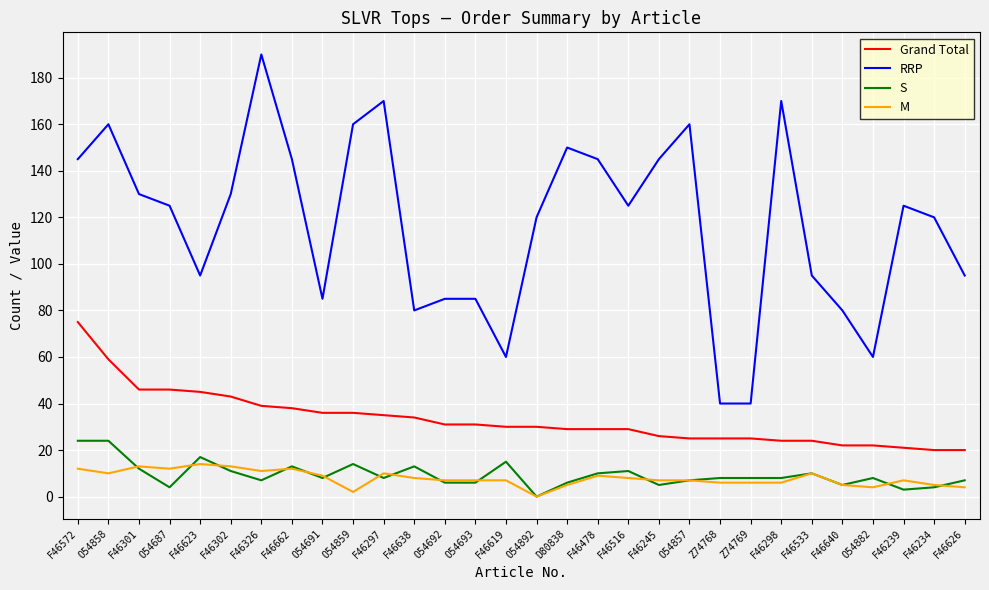

Reading left to right, what are all the values shown in this chart?

Grand Total: 75	59	46	46	45	43	39	38	36	36	35	34	31	31	30	30	29	29	29	26	25	25	25	24	24	22	22	21	20	20
RRP: 145	160	130	125	95	130	190	145	85	160	170	80	85	85	60	120	150	145	125	145	160	40	40	170	95	80	60	125	120	95
S: 24	24	12	4	17	11	7	13	8	14	8	13	6	6	15	0	6	10	11	5	7	8	8	8	10	5	8	3	4	7
M: 12	10	13	12	14	13	11	12	9	2	10	8	7	7	7	0	5	9	8	7	7	6	6	6	10	5	4	7	5	4